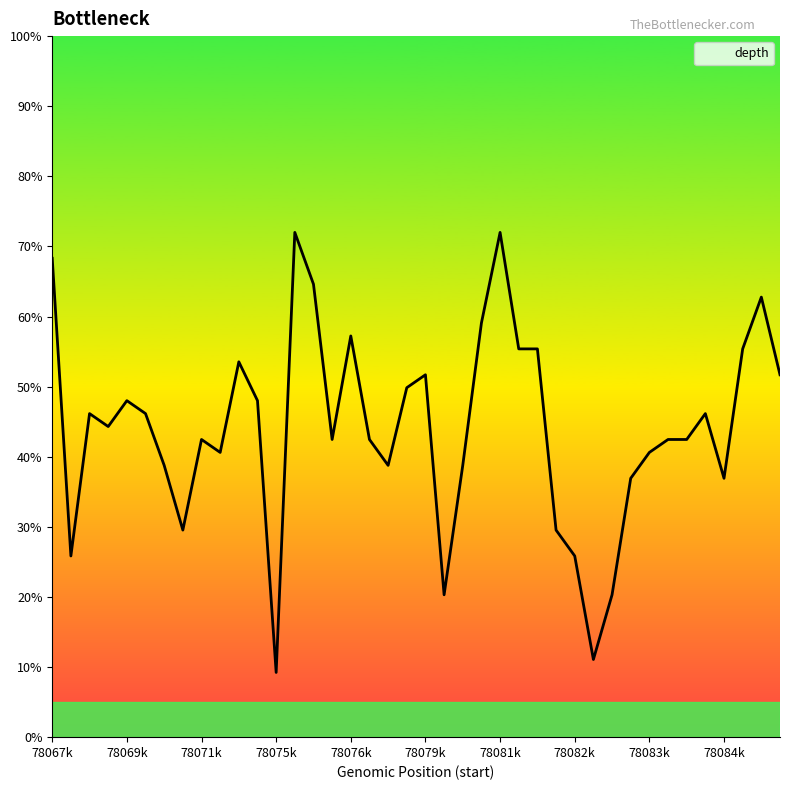

What is the difference between the maximum and minimum values?

62.8